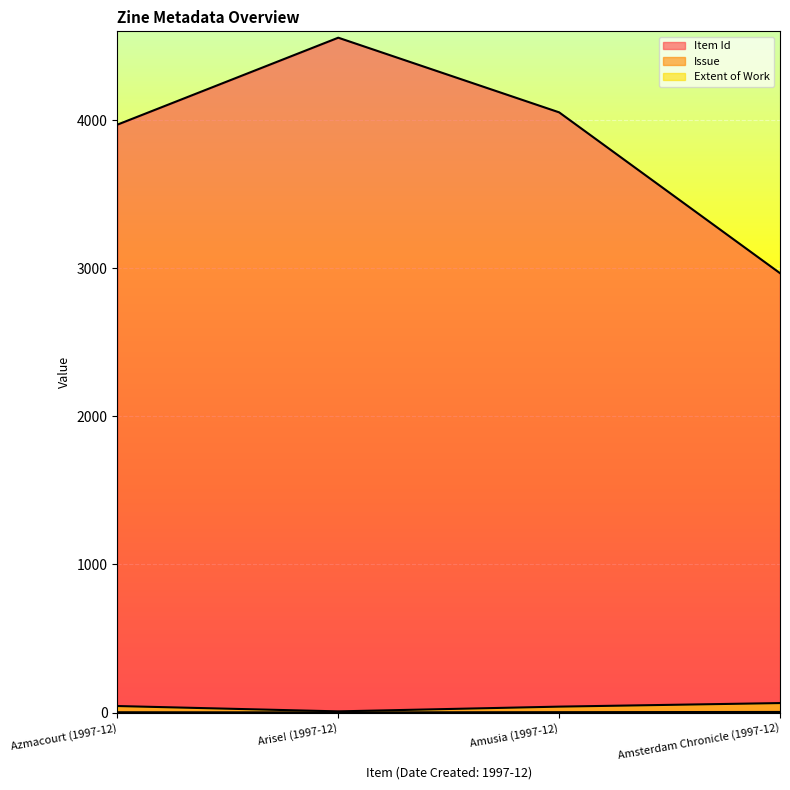

Reading right to left, what are all the values shown in this chart?

Item Id: Amsterdam Chronicle (1997-12)=2967.0	Amusia (1997-12)=4053.0	Arise! (1997-12)=4557.0	Azmacourt (1997-12)=3970.0
Issue: Amsterdam Chronicle (1997-12)=4.0	Amusia (1997-12)=2.5	Arise! (1997-12)=1.0	Azmacourt (1997-12)=2.0
Extent of Work: Amsterdam Chronicle (1997-12)=64.0	Amusia (1997-12)=40.0	Arise! (1997-12)=8.0	Azmacourt (1997-12)=44.0